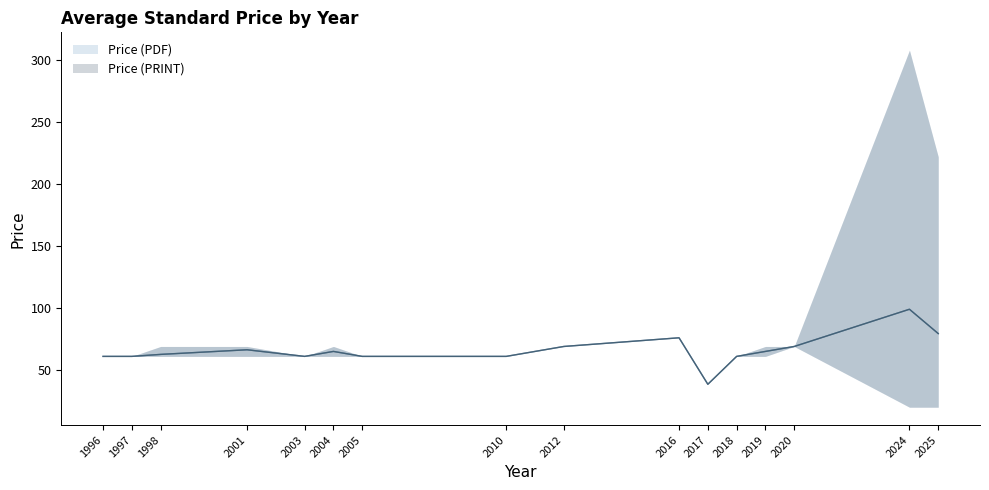

Which category has the lowest value in the Price (PDF) series?

2017